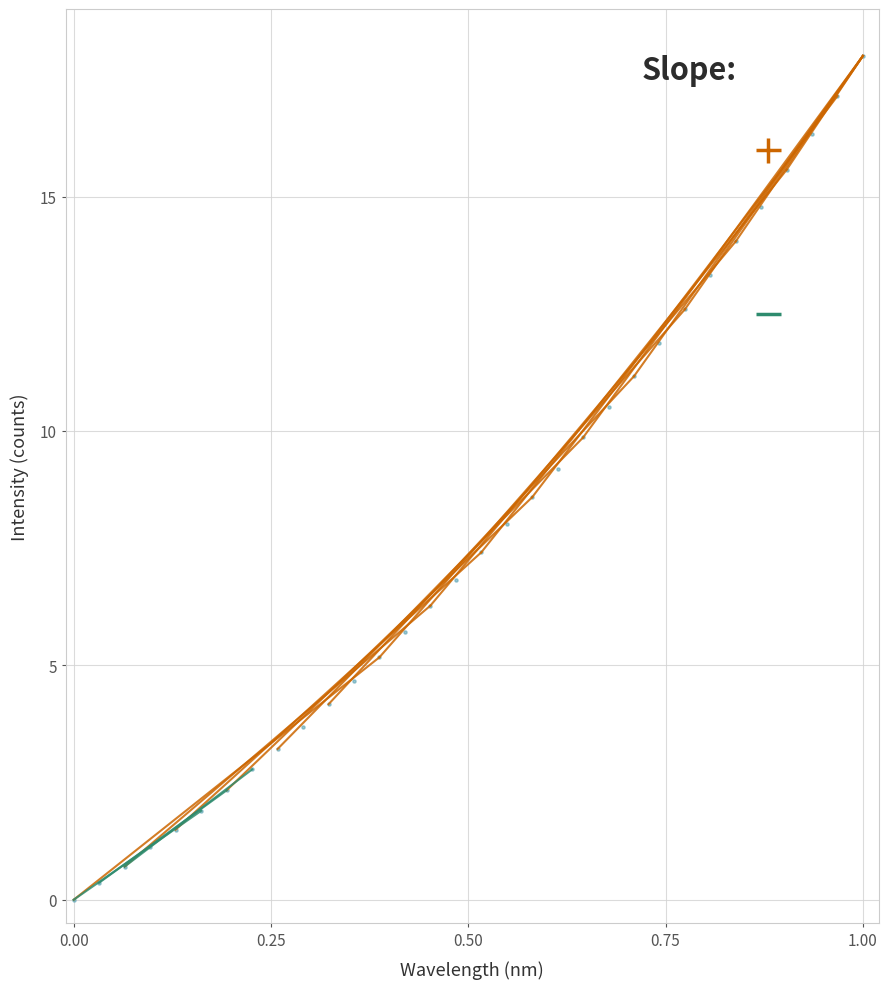

What is the range of X values (max minus min)?

1.0